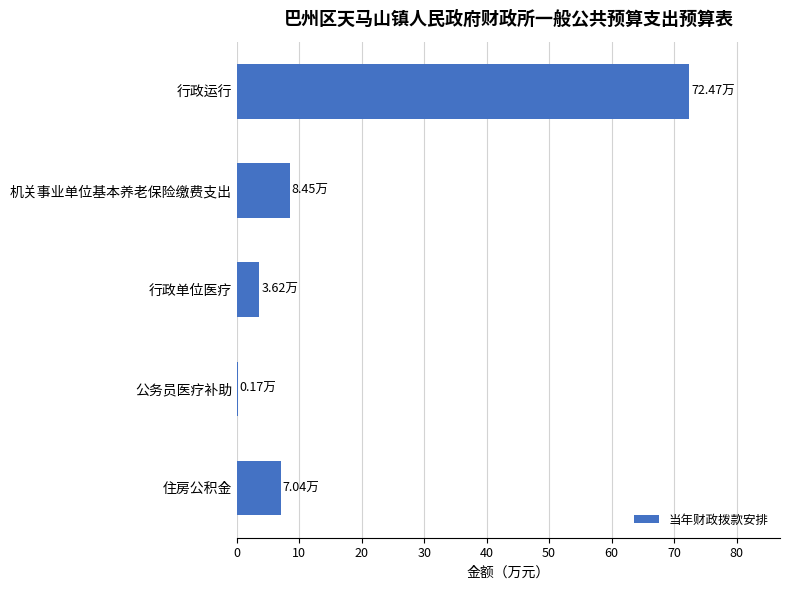

Count the number of categories in the chart.

5